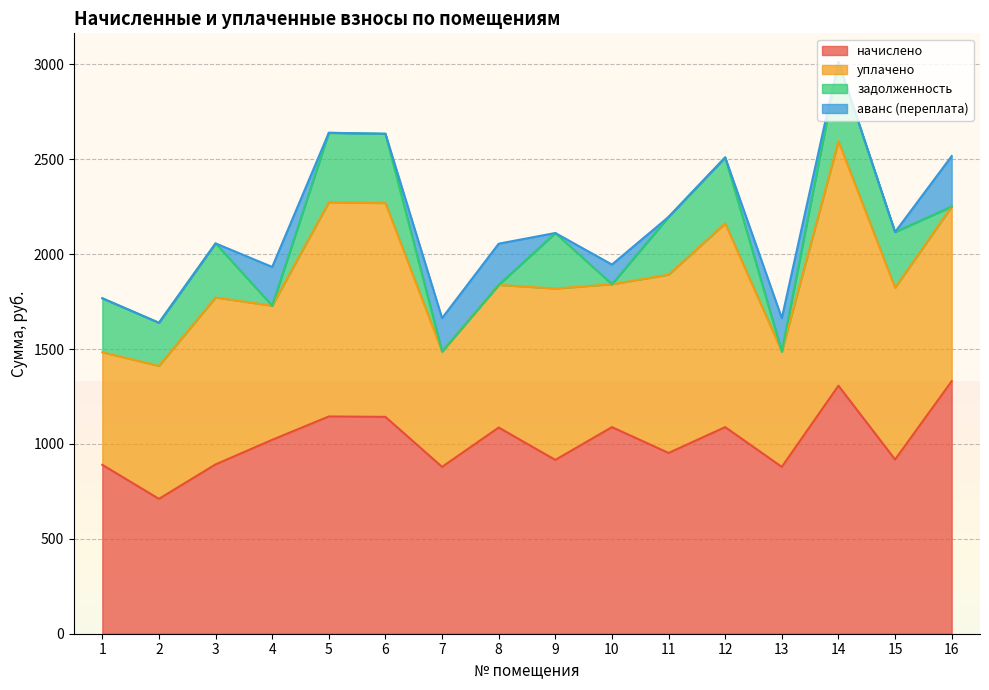

What is the greatest value displayed?

3012.9